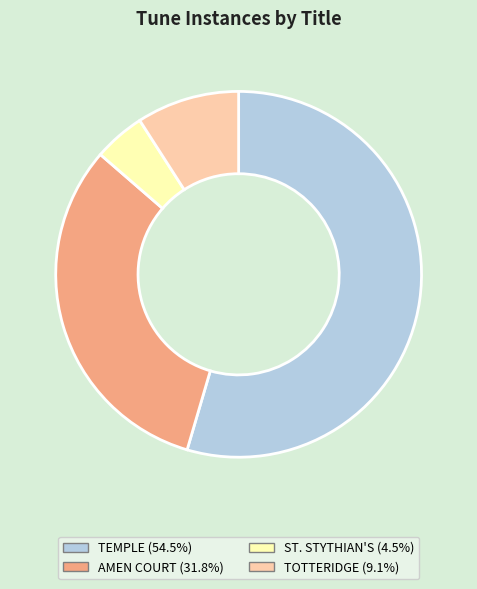

Rank the categories by value from highest to lowest.

TEMPLE, AMEN COURT, TOTTERIDGE, ST. STYTHIAN'S